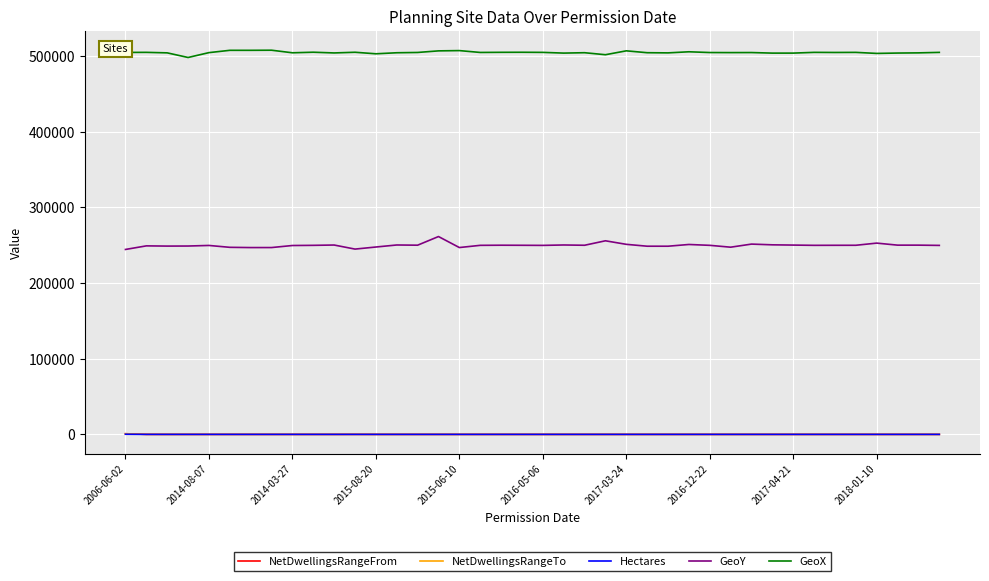

True or false: NetDwellingsRangeTo has more than 1 interior local peaks.

True